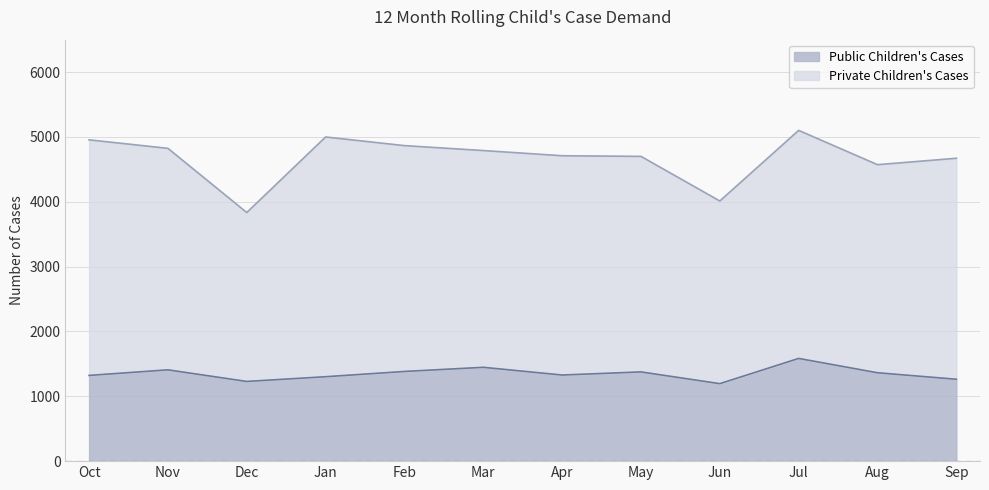

Where is the first local minimum?

Dec